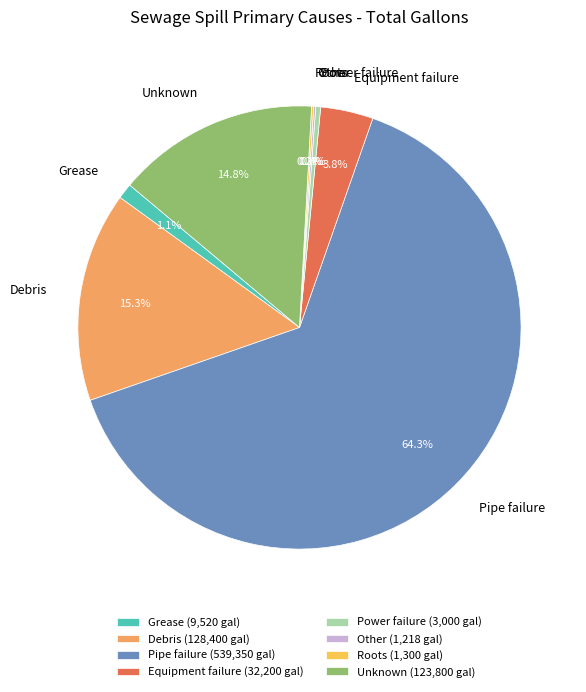

What percentage is the Grease slice, to the nearest percent?

1%